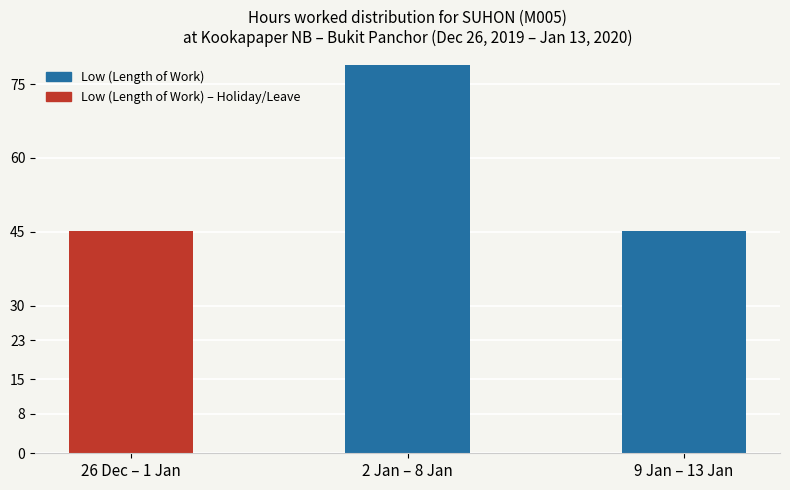

Is it true that the value at 26 Dec – 1 Jan is 45.2?

True